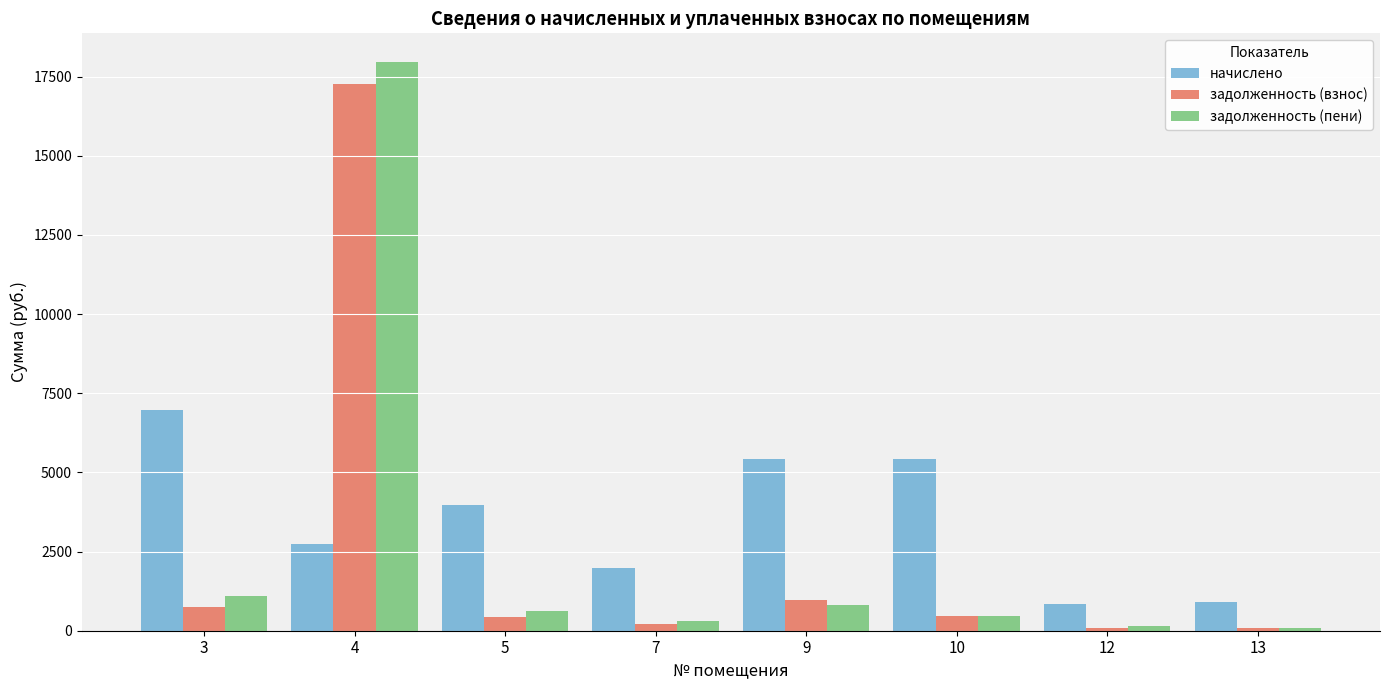

What value does the задолженность (пени) series have at 12?

133.6